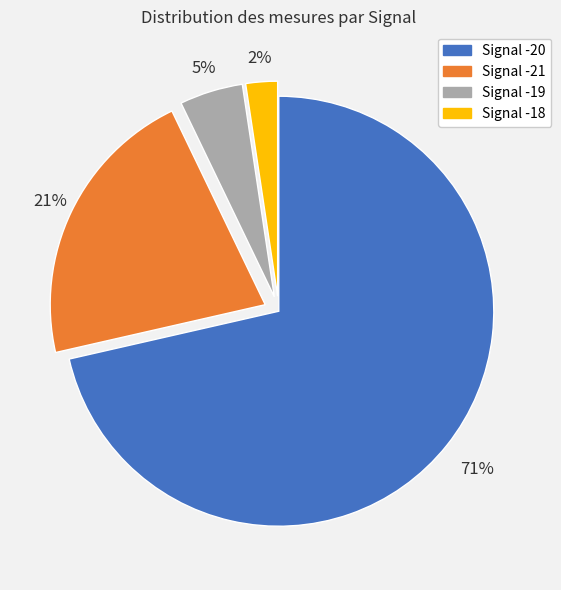

Combined, do Signal -19 and Signal -18 account for over 50%?

No